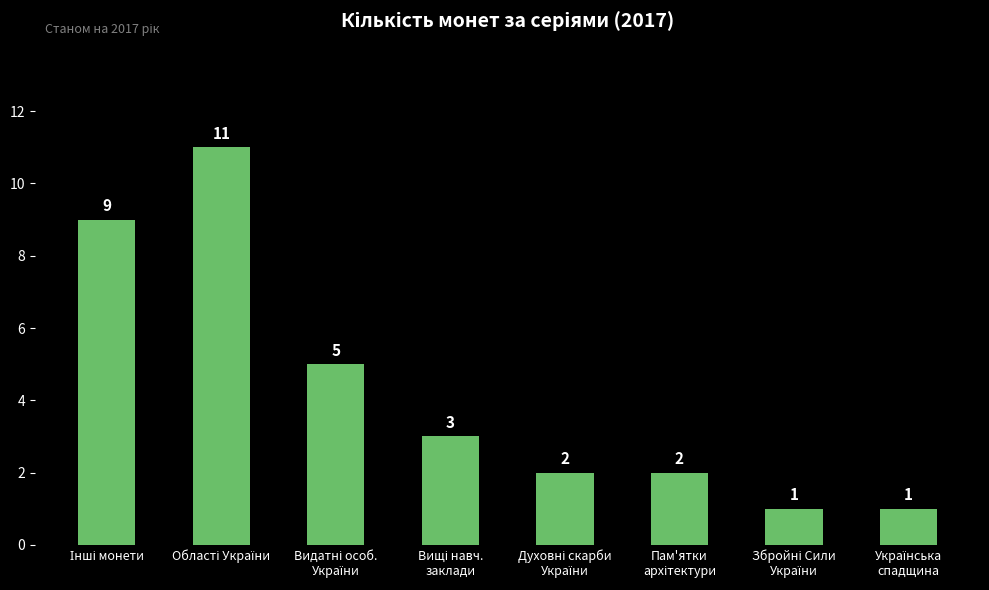

What is the difference between the maximum and minimum values?

10